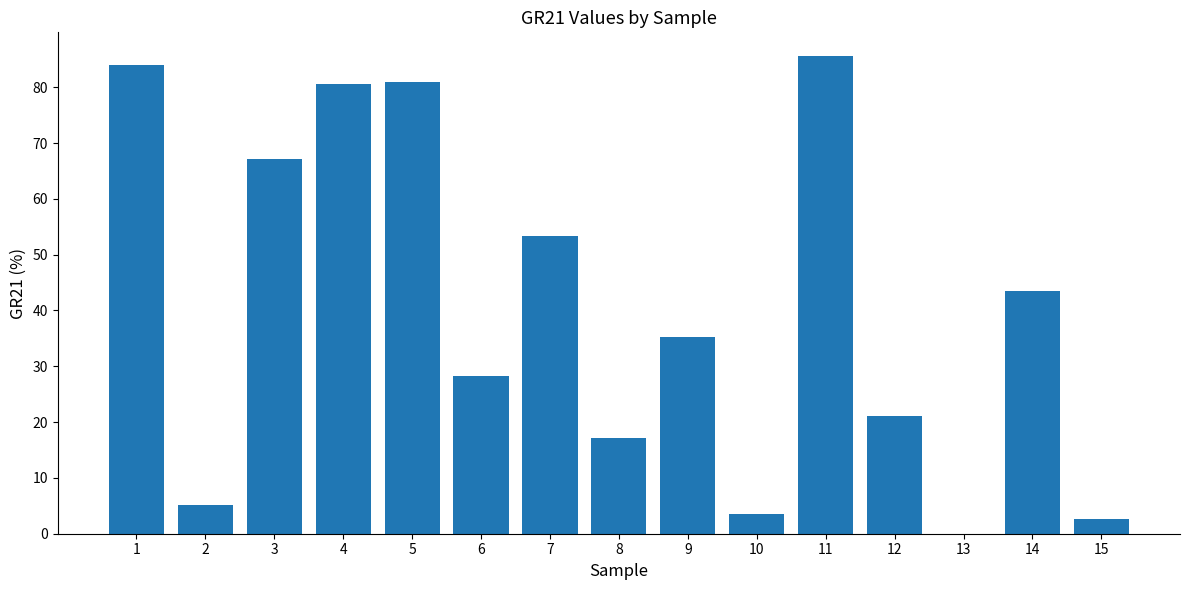

Reading right to left, what are all the values shown in this chart?

2.7	43.4	0.0	21.1	85.6	3.4	35.3	17.1	53.3	28.2	81.0	80.6	67.1	5.1	83.9